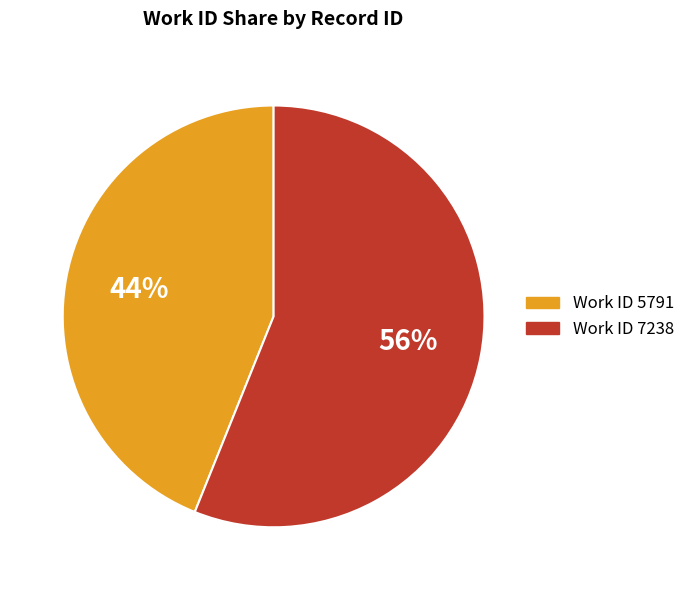

To the nearest percent, what is the difference between the largest and smallest slice percentages?

12%